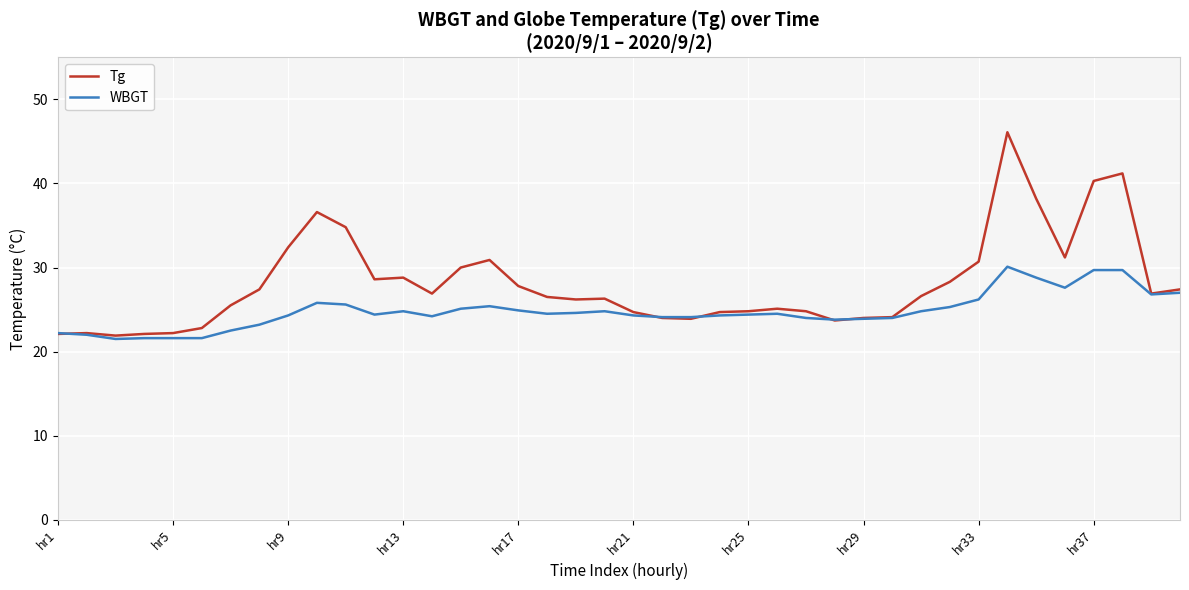

Which series has the largest total across all categories?

Tg